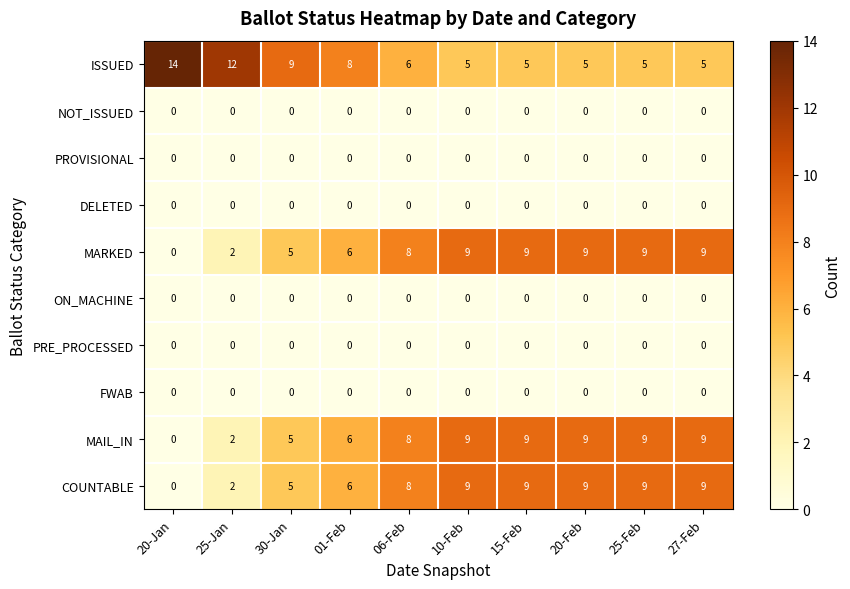

The value of NOT_ISSUED at 06-Feb is 0. True or false?

True